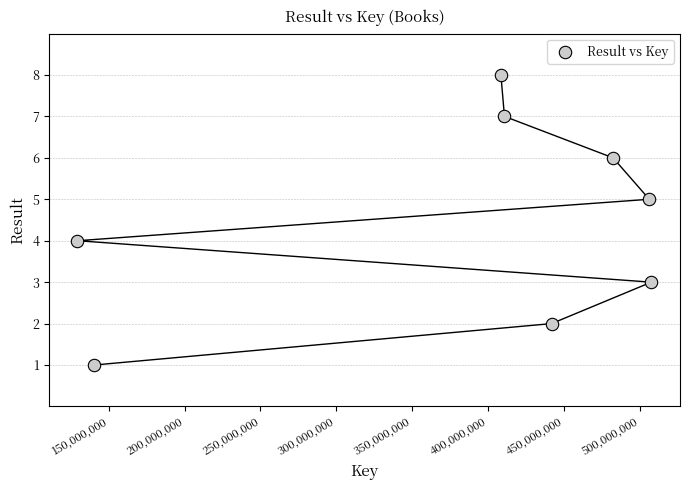

What is the average X value?

378227480